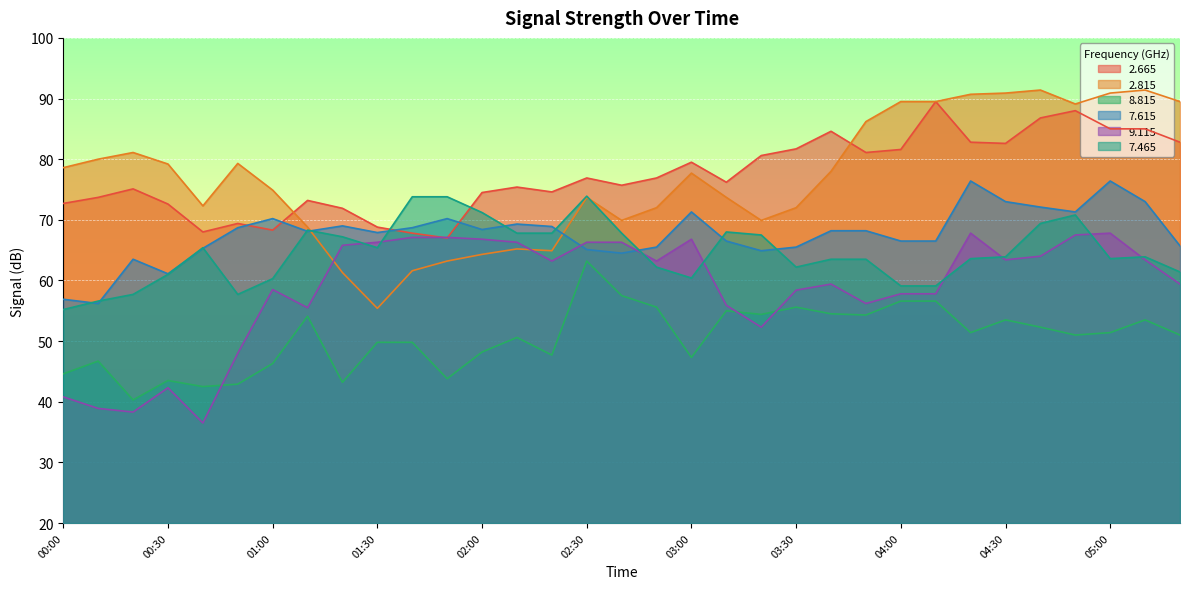

In   9.115, how many points are lower than both neighbors (excluding endpoints)?

8